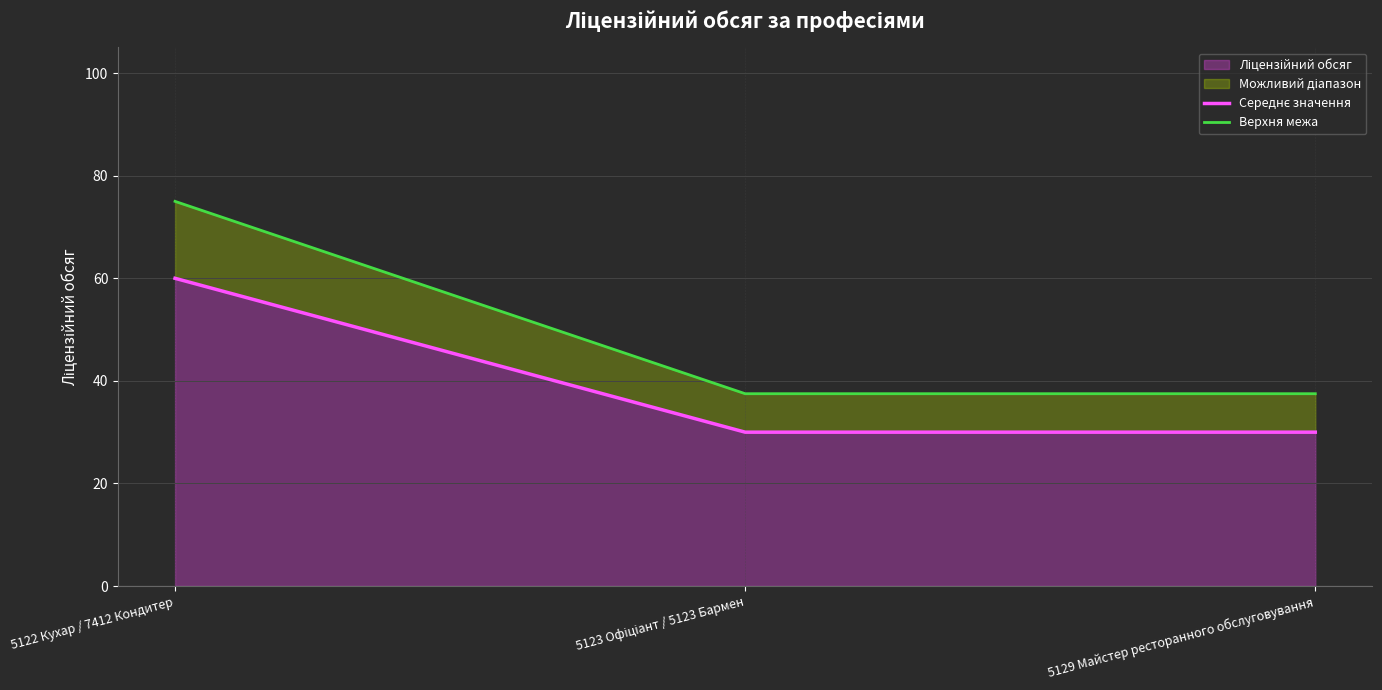

Between 5123 Офіціант / 5123 Бармен and 5129 Майстер ресторанного обслуговування, which is larger?

5123 Офіціант / 5123 Бармен